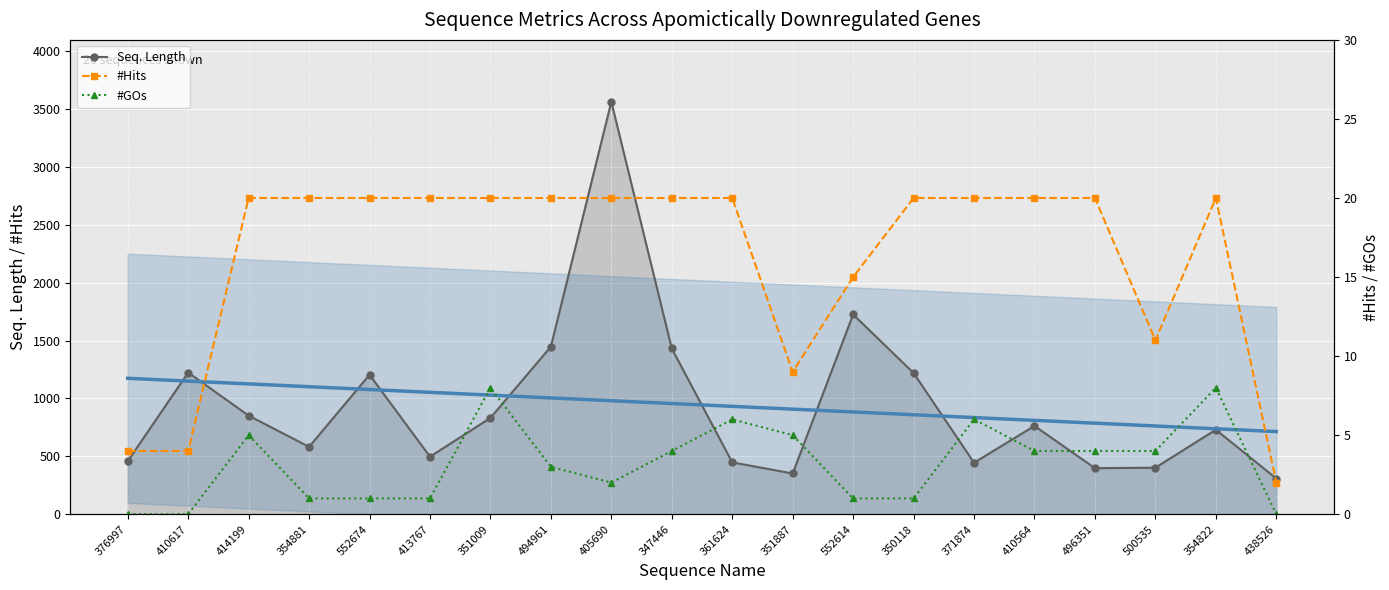

Which has a higher value, 410564 or 376997?

410564